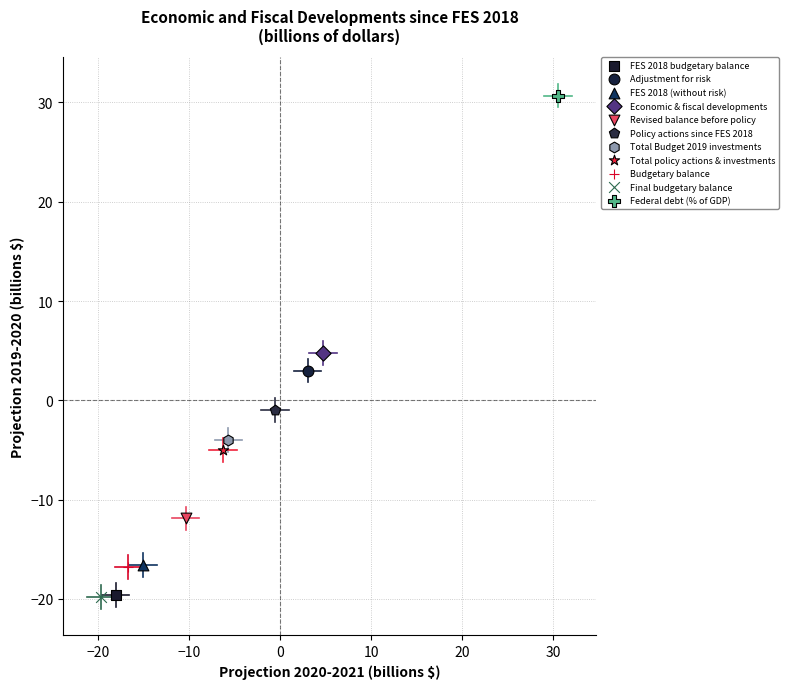

What are all the series names shown in the legend?

FES 2018 budgetary balance, Adjustment for risk, FES 2018 (without risk), Economic & fiscal developments, Revised balance before policy, Policy actions since FES 2018, Total Budget 2019 investments, Total policy actions & investments, Budgetary balance, Final budgetary balance, Federal debt (% of GDP)